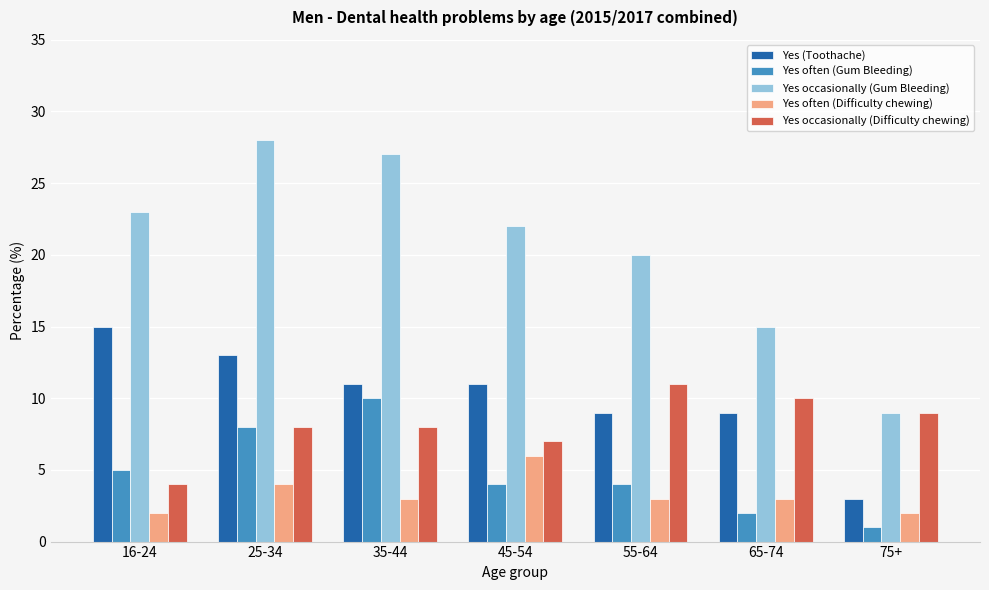

What position from the left is 45-54?

4